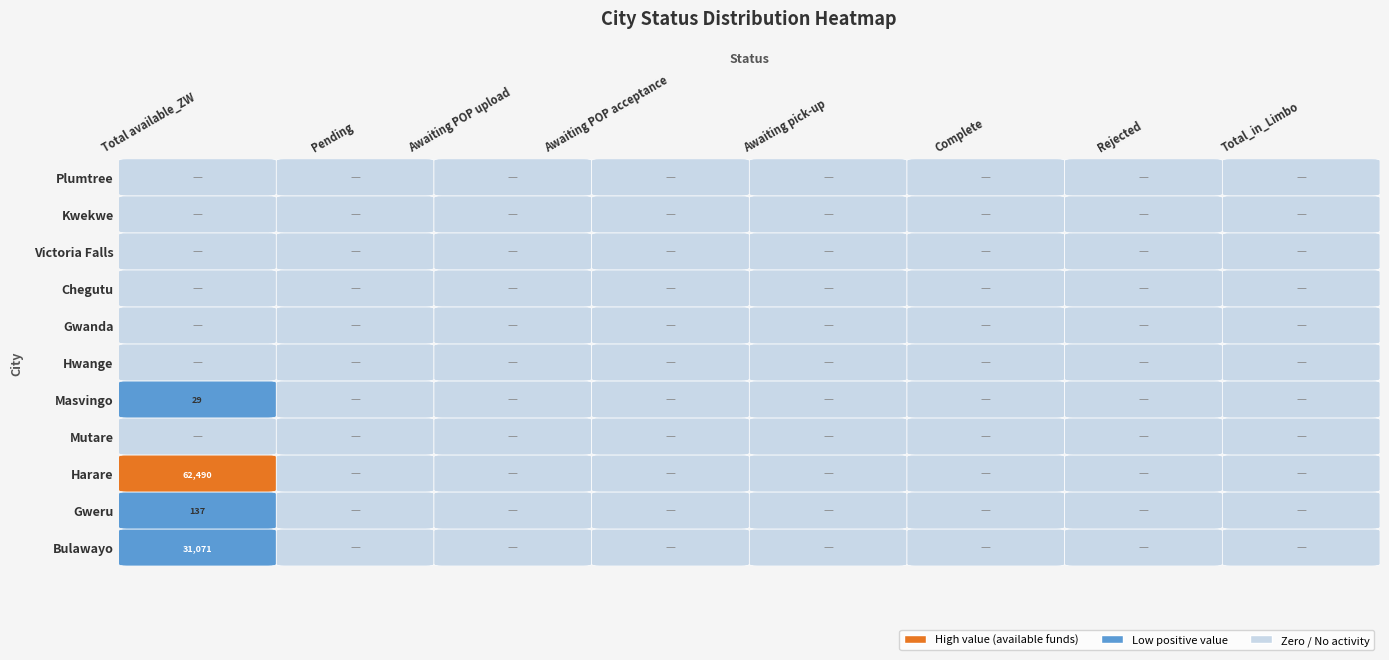

What value does the Gweru series have at Total available_ZW?

137.0